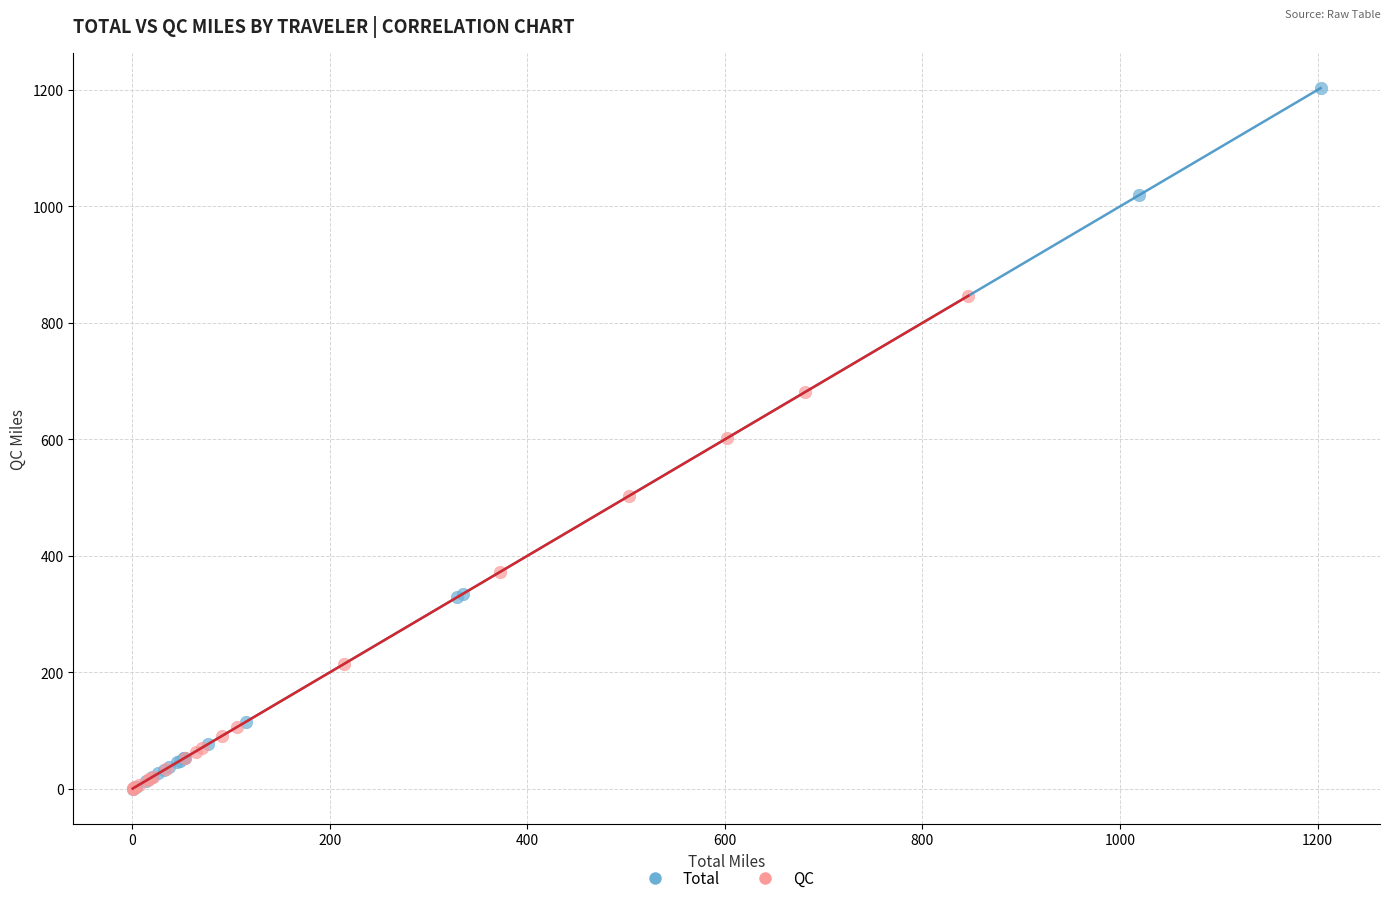

Which series contains the highest Y value?

Total